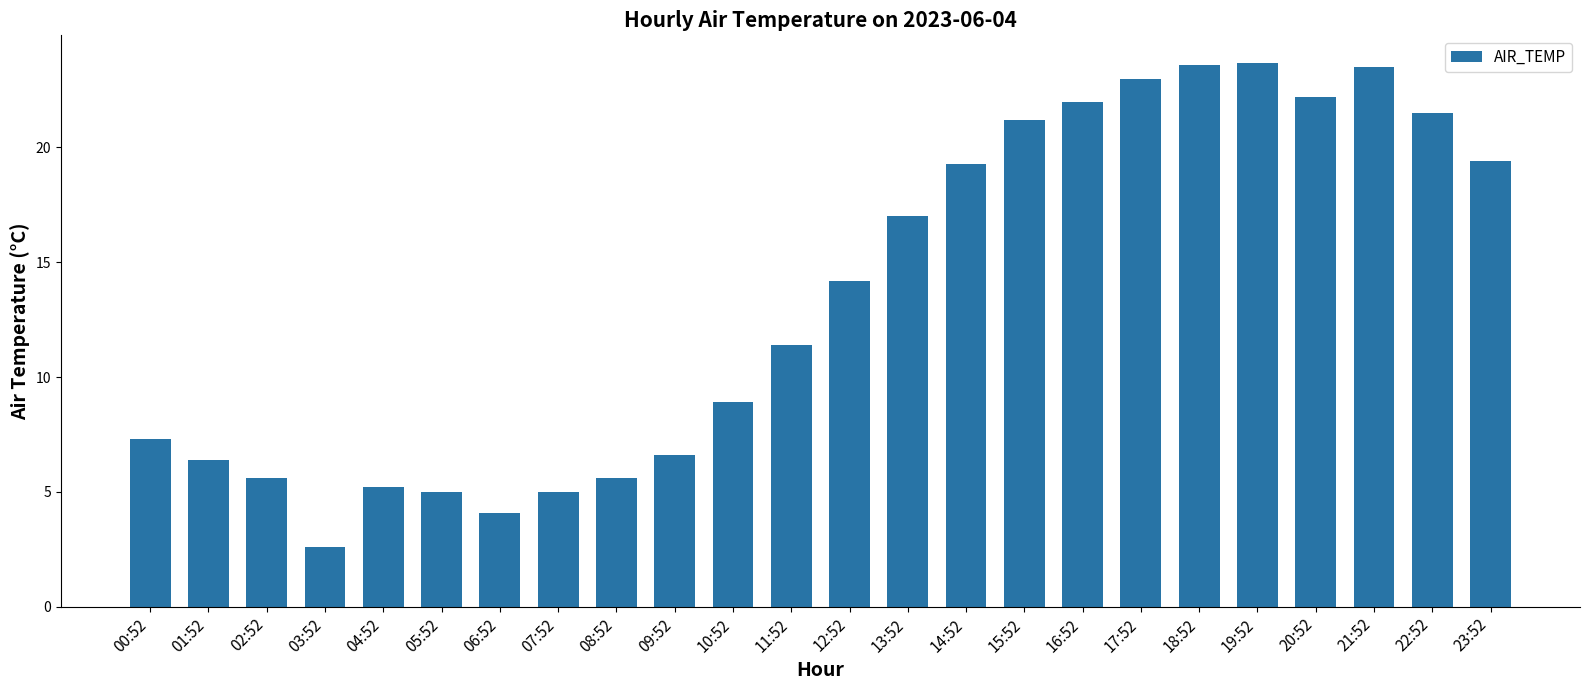

The chart shows a value of 12.7 at 17:52. True or false?

False